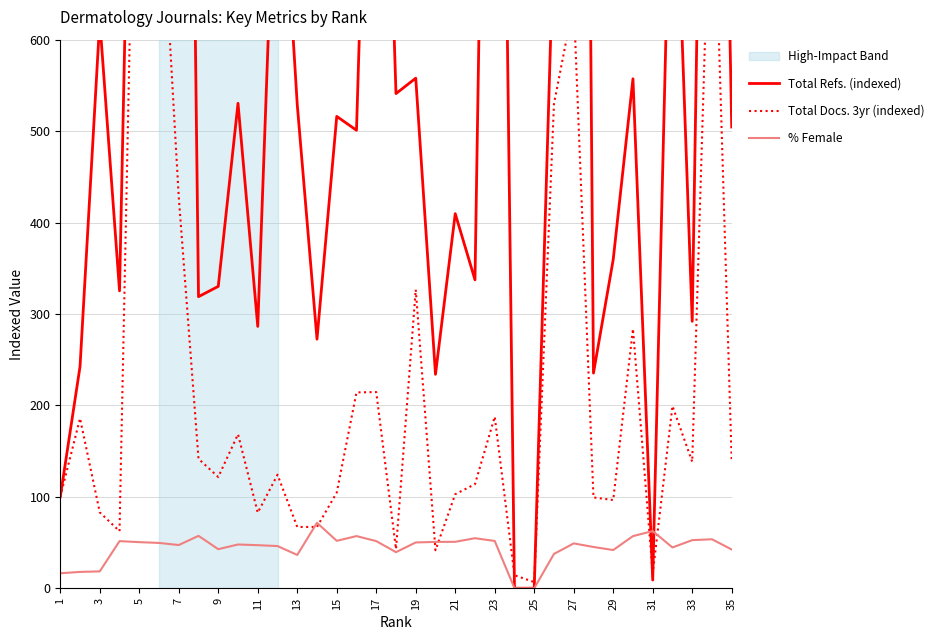

In Total Docs. 3yr (indexed), how many points are higher than both neighbors (excluding endpoints)?

11